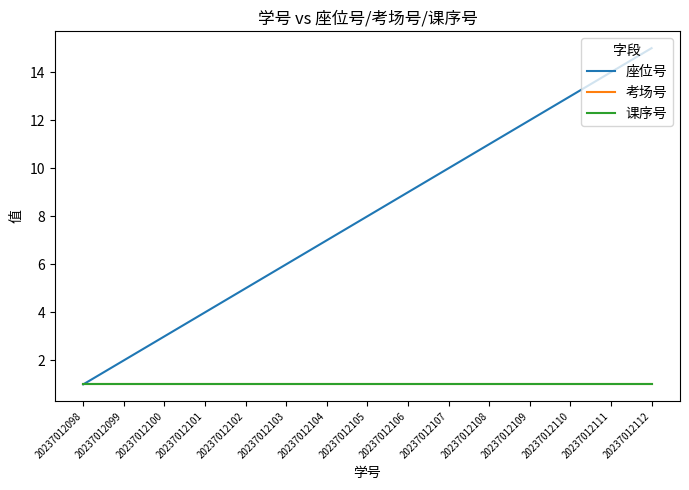

Does the chart have visible grid lines?

No